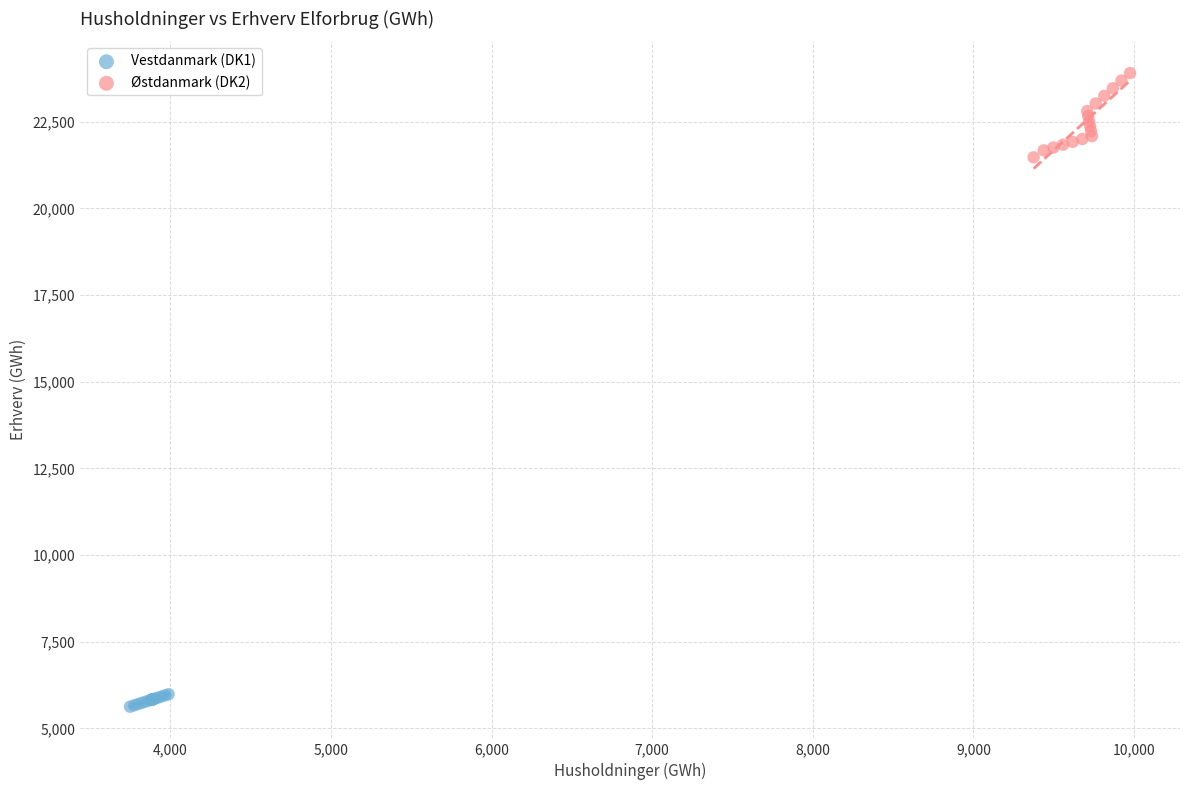

Which series contains the lowest Y value?

Vestdanmark (DK1)